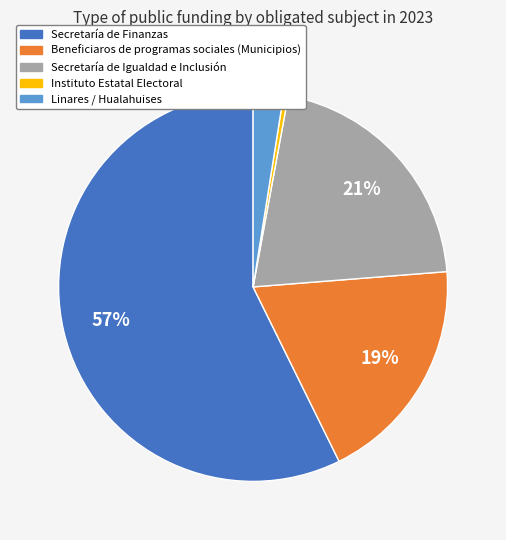

What is the majority slice?

Secretaría de Finanzas